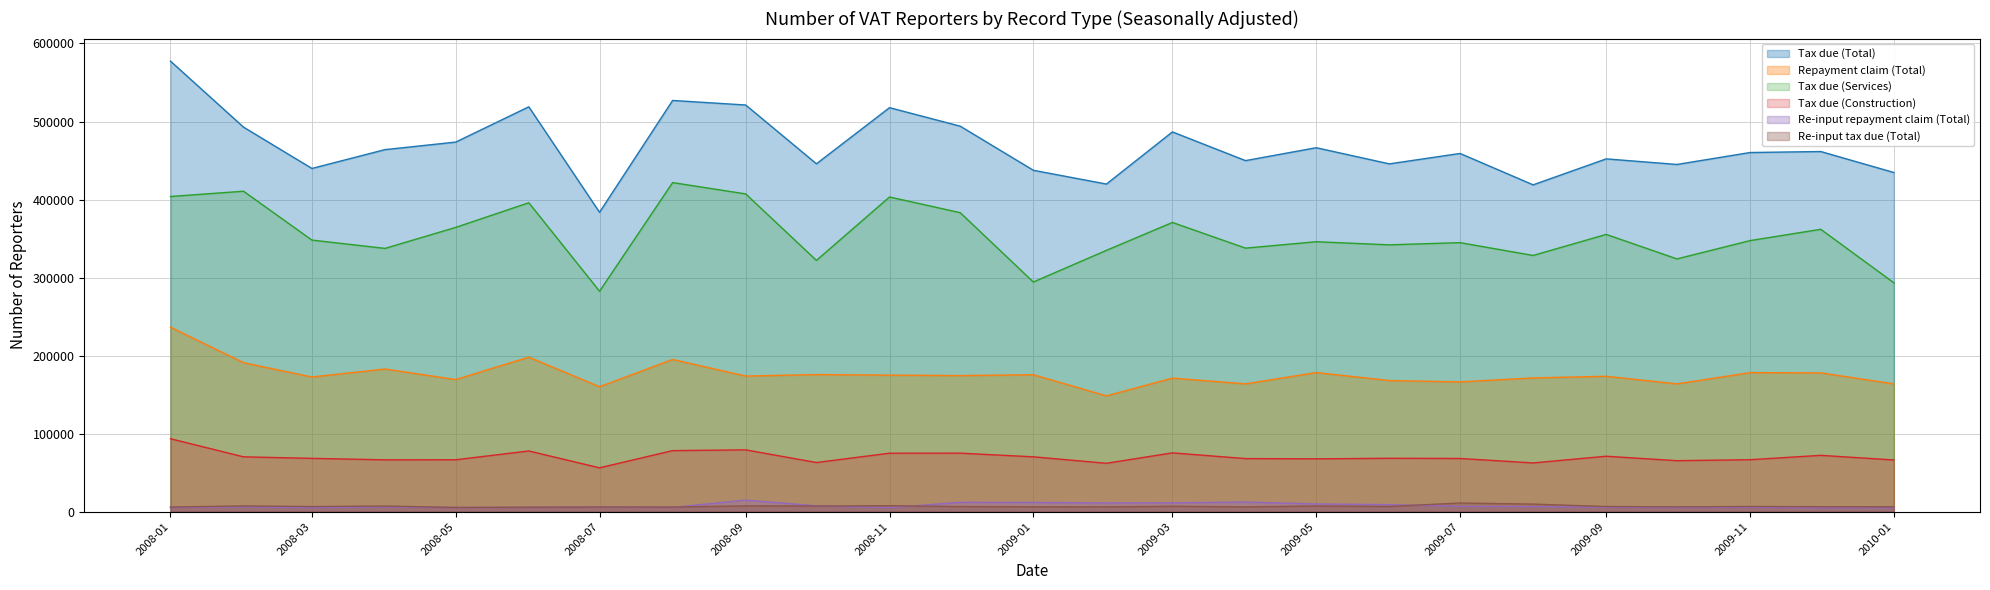

What are all the series names shown in the legend?

Tax due (Total), Repayment claim (Total), Tax due (Services), Tax due (Construction), Re-input repayment claim (Total), Re-input tax due (Total)